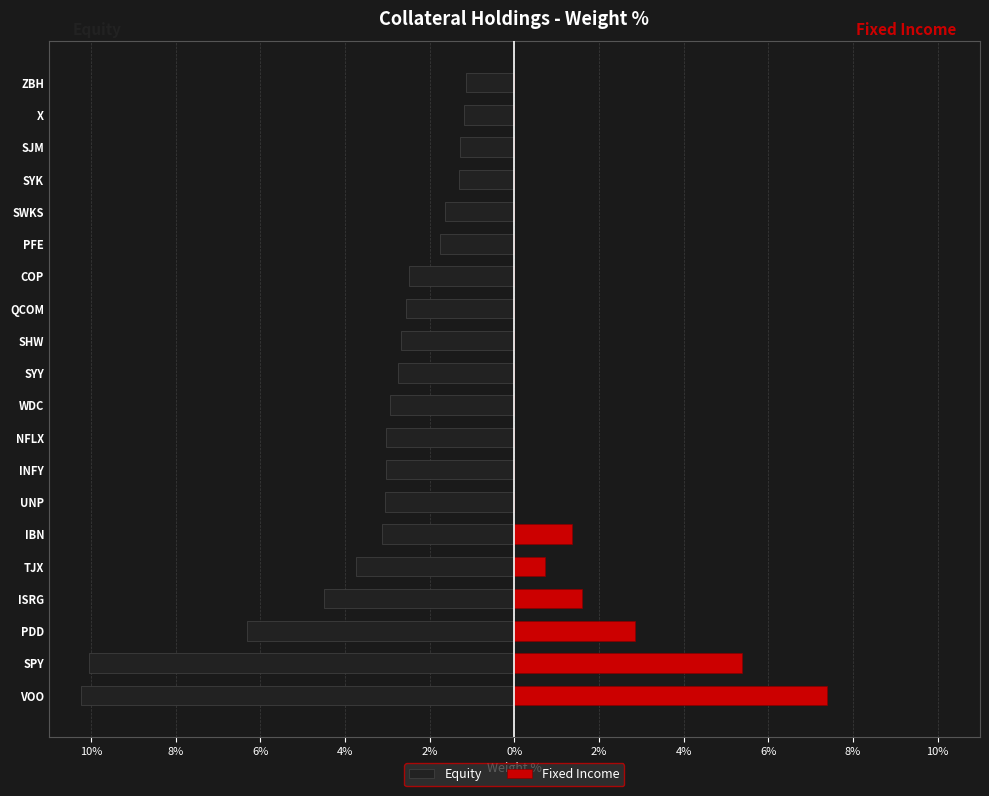

Between COP and ZBH, which is larger?

ZBH